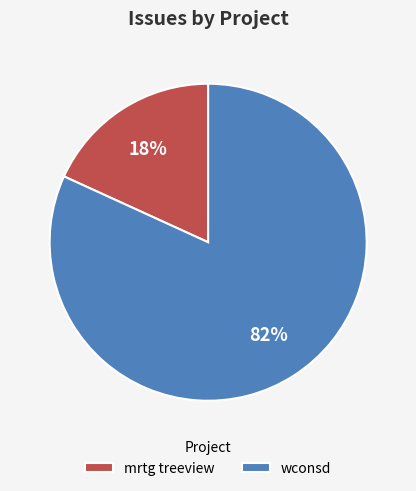

Is there a majority slice in this chart?

Yes